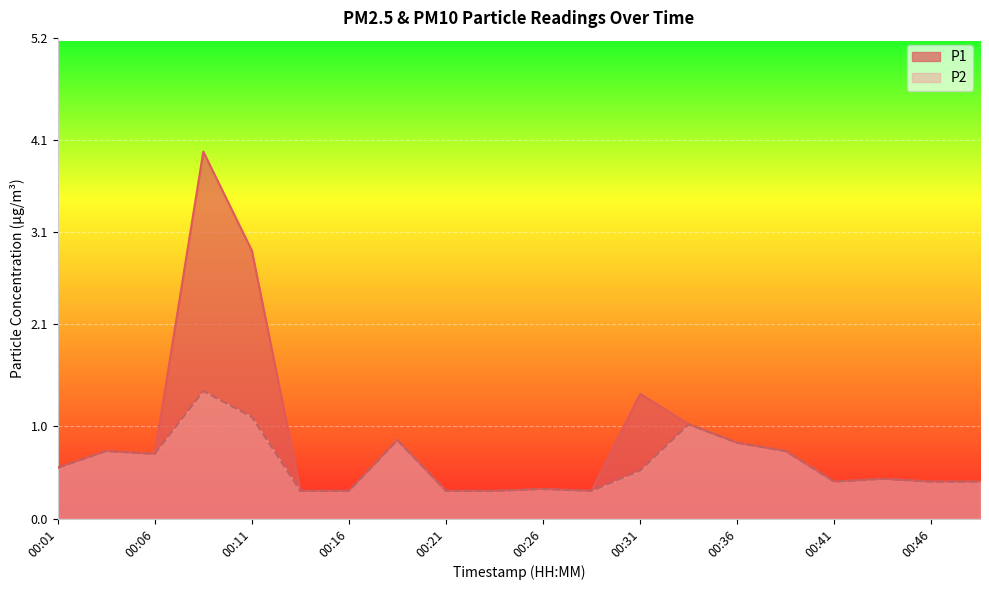

What is the total value across all series at 00:36?

1.6